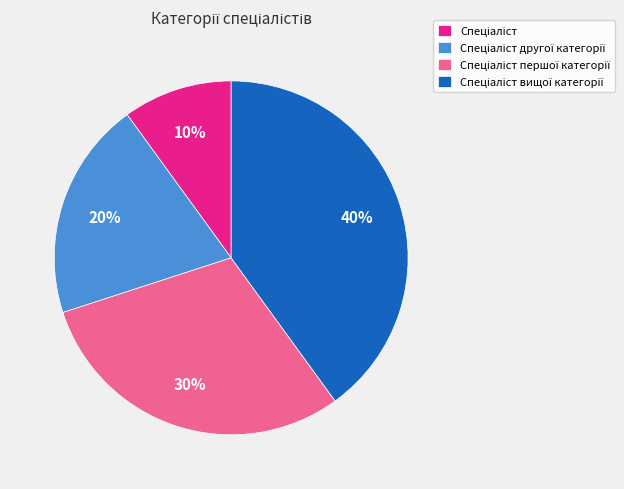

Is there a majority slice in this chart?

No